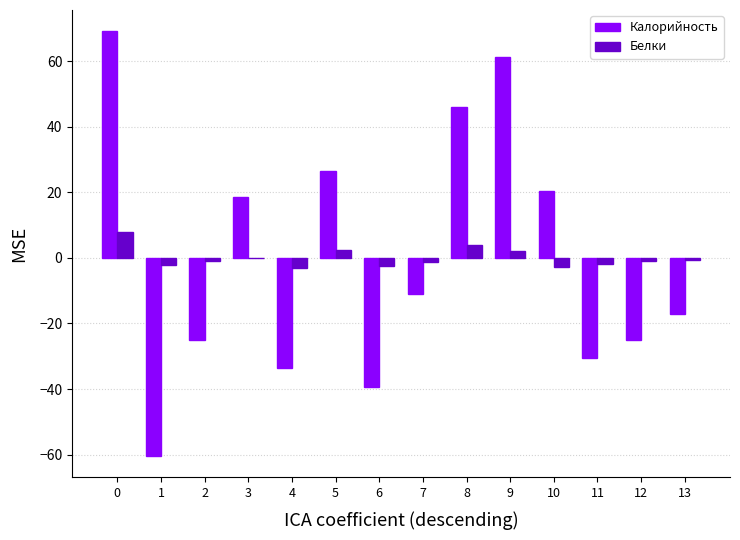

Is the value of Белки at 9 greater than the value of Калорийность at 10?

No